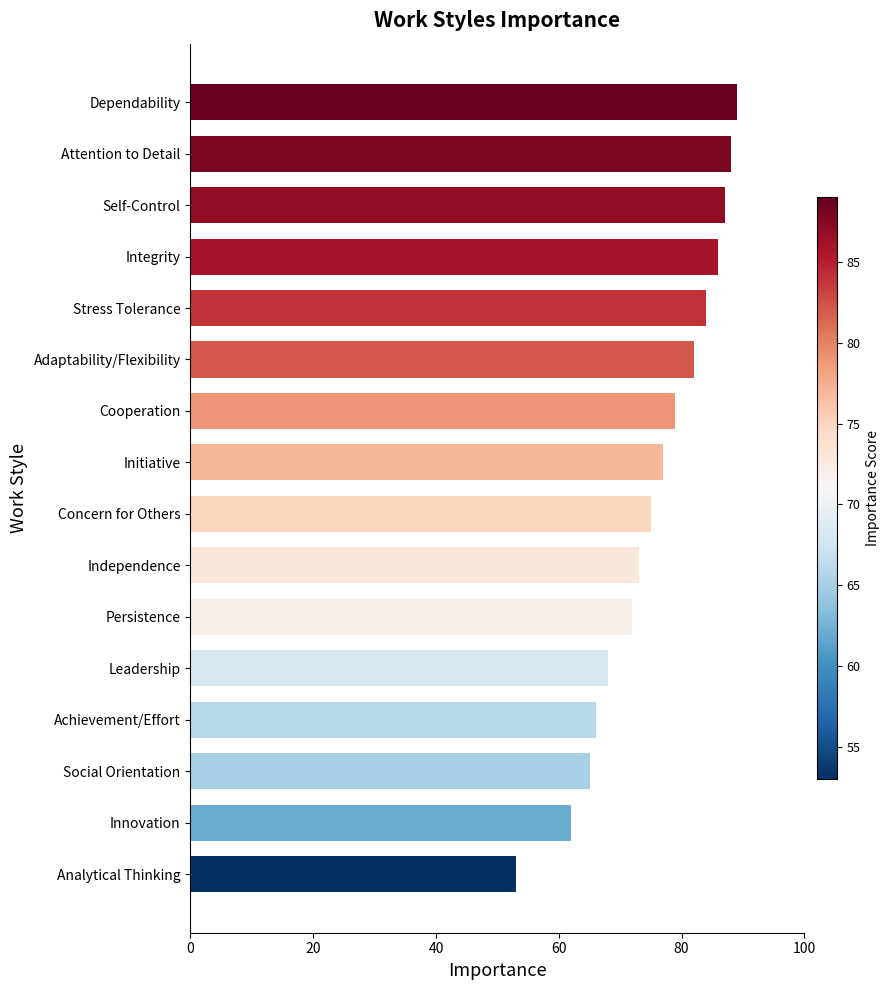

True or false: the data shows 65 at Social Orientation.

True